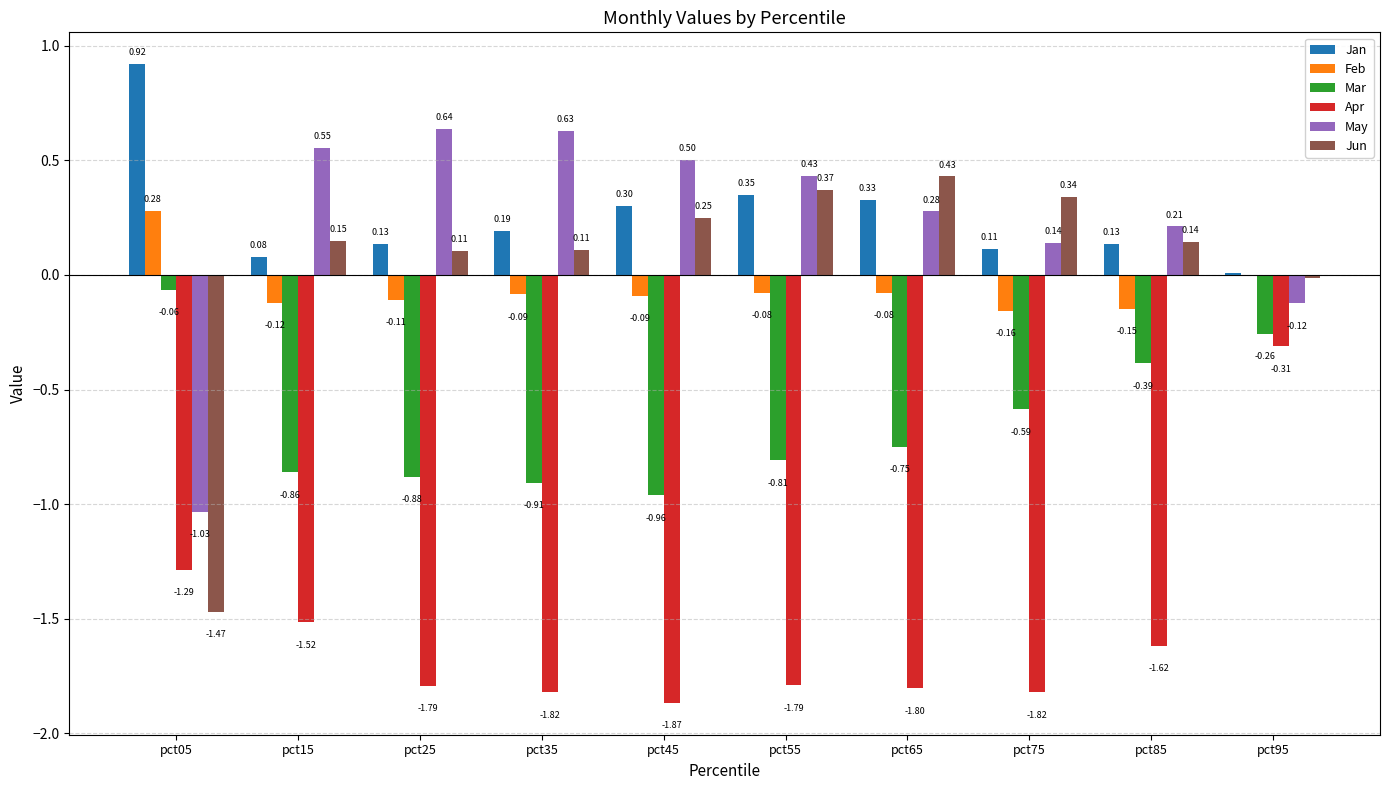

Which series changed the most between pct05 and pct45?

Jun